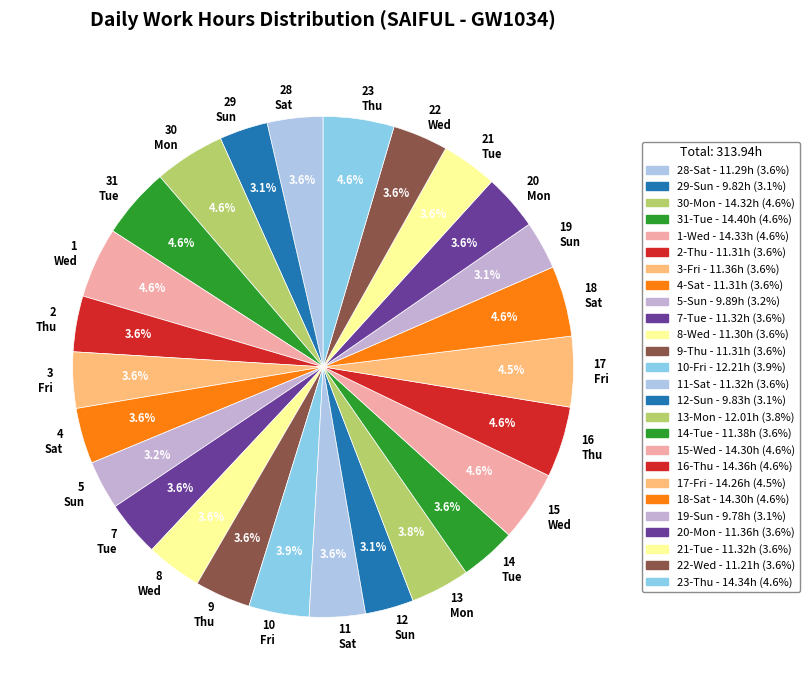

Approximately how many times larger is the value at 23 Thu compared to 9 Thu?

1.3